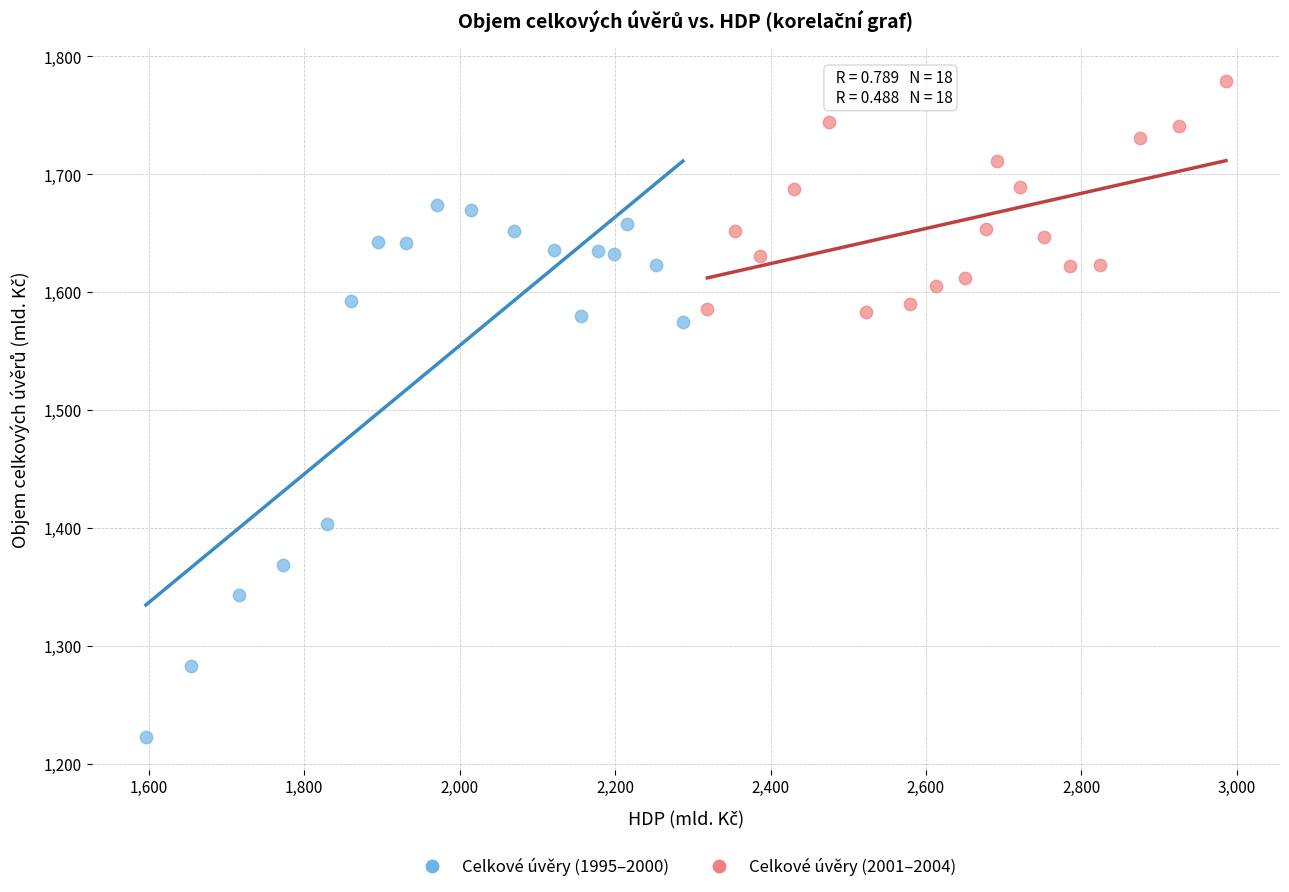

What are all the series names shown in the legend?

Celkové úvěry (1995–2000), Celkové úvěry (2001–2004)